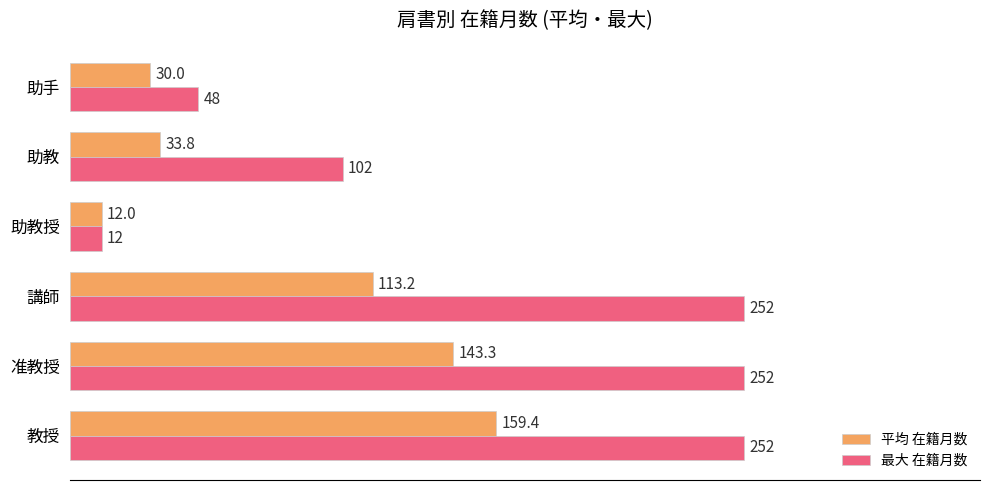

What is the lowest value of the 最大 在籍月数 series?

12.0